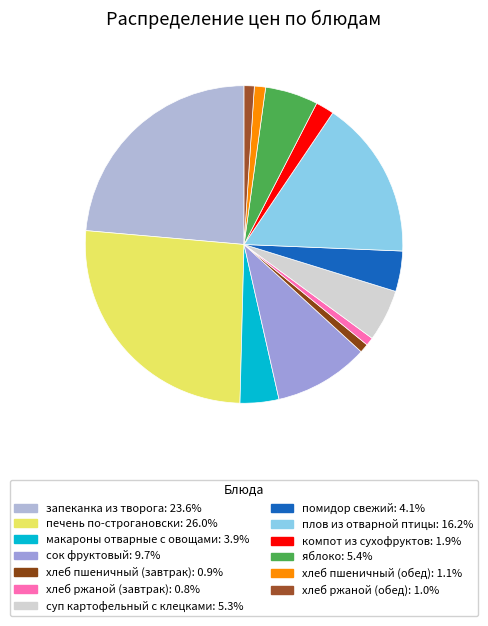

How much of the chart is everything except плов из отварной птицы?

83.8%